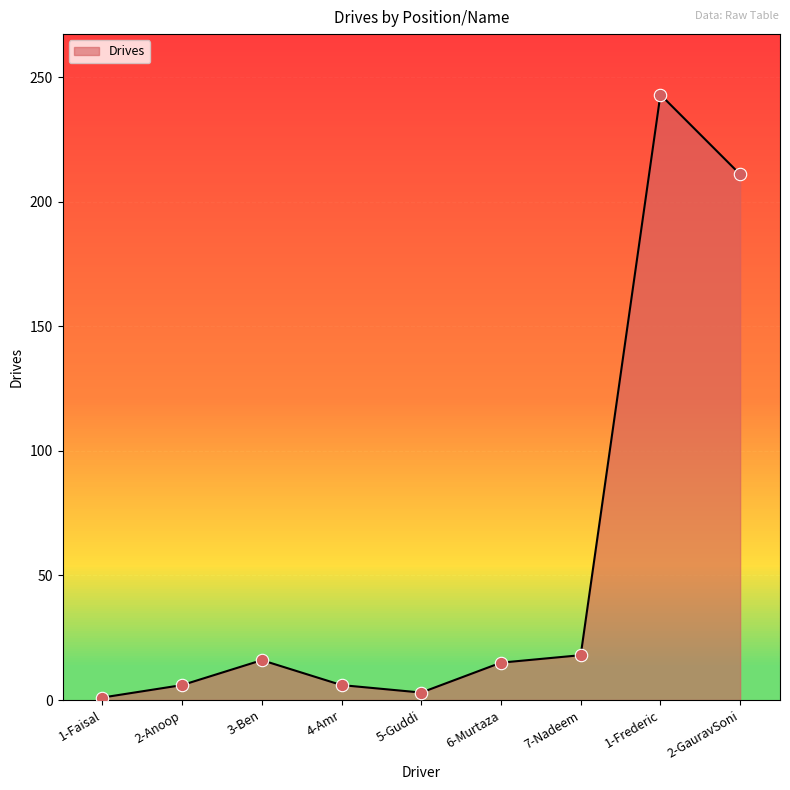

Between 1-Frederic and 4-Amr, which is larger?

1-Frederic